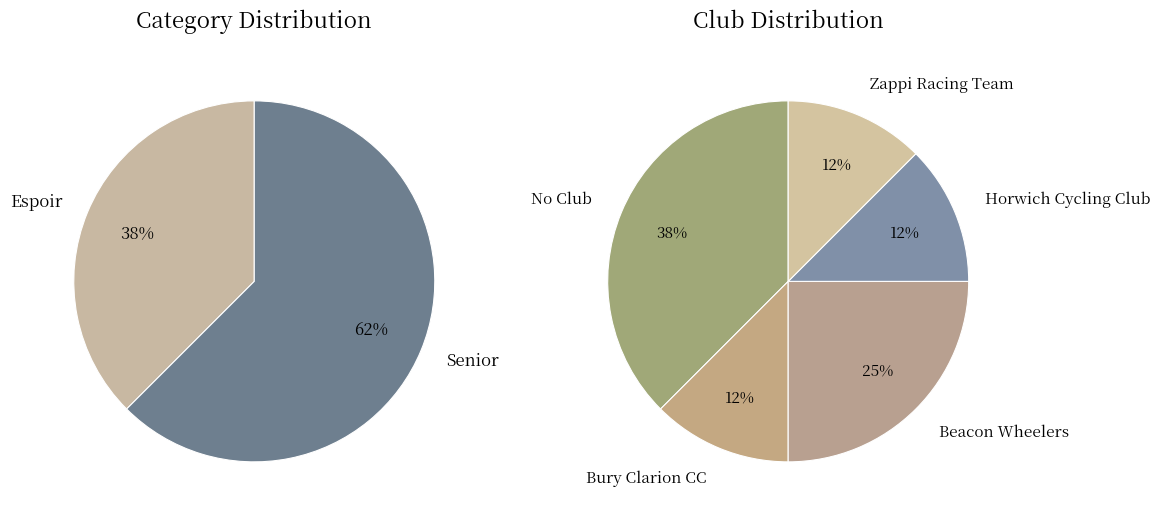

Count the number of slices in the pie.

2